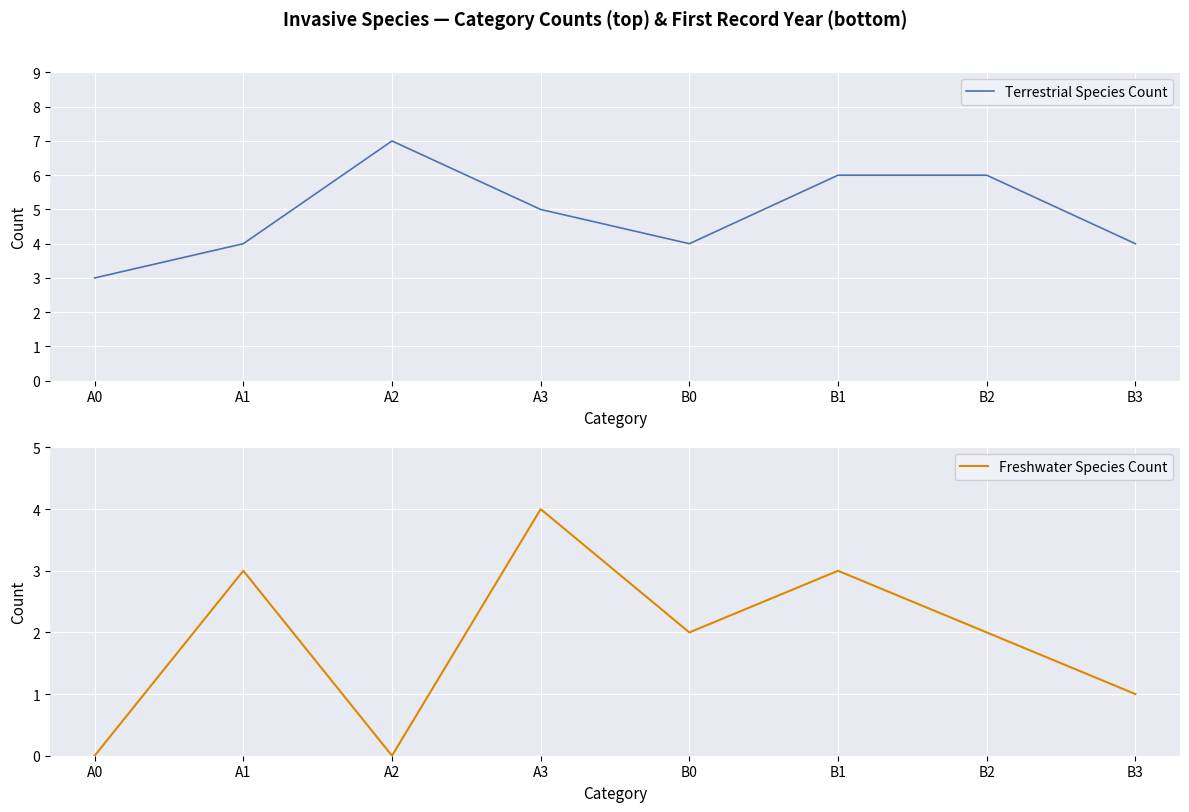

Where is the first local minimum for Terrestrial Species Count?

B0